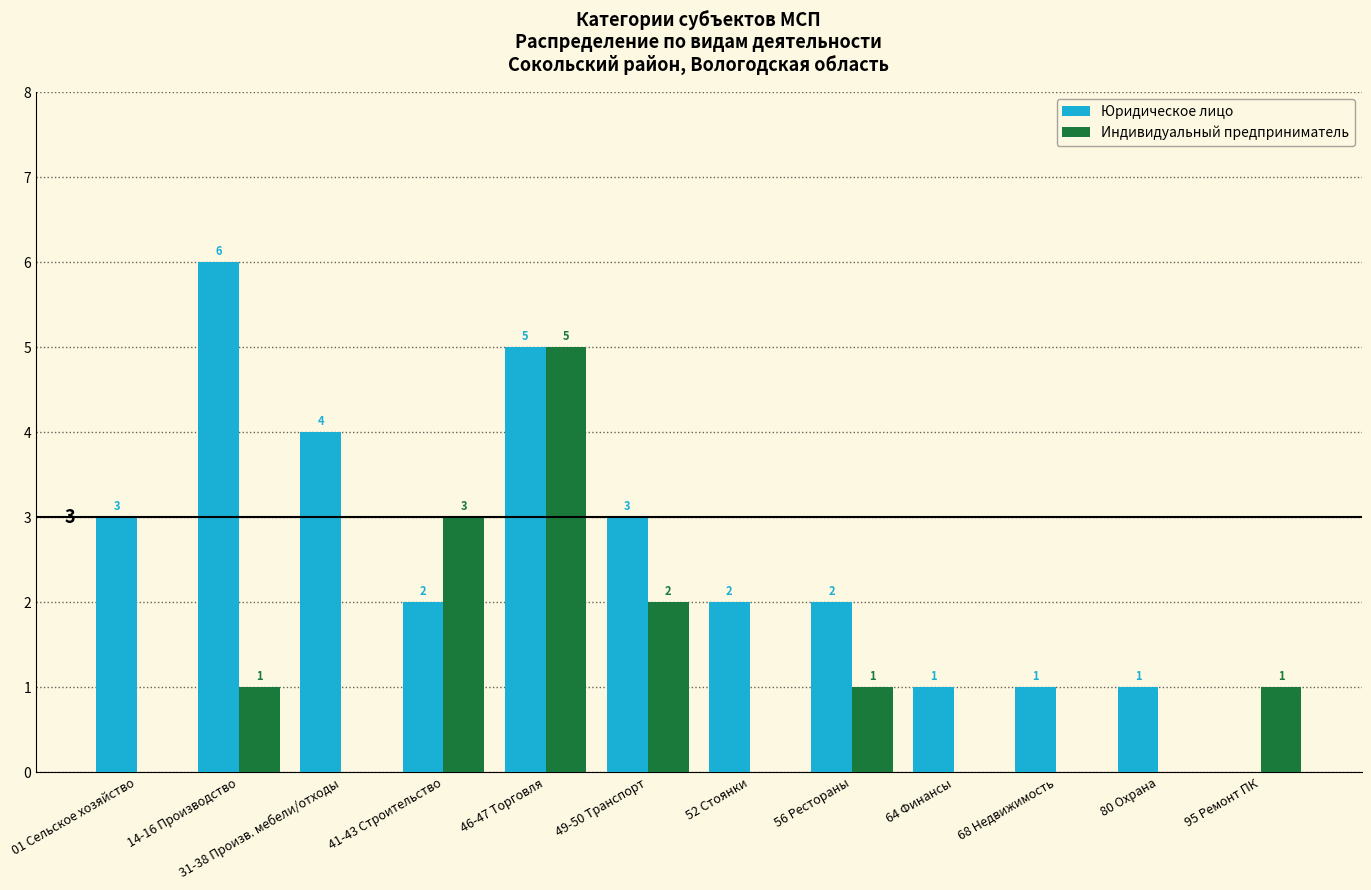

How many groups of bars are there?

12